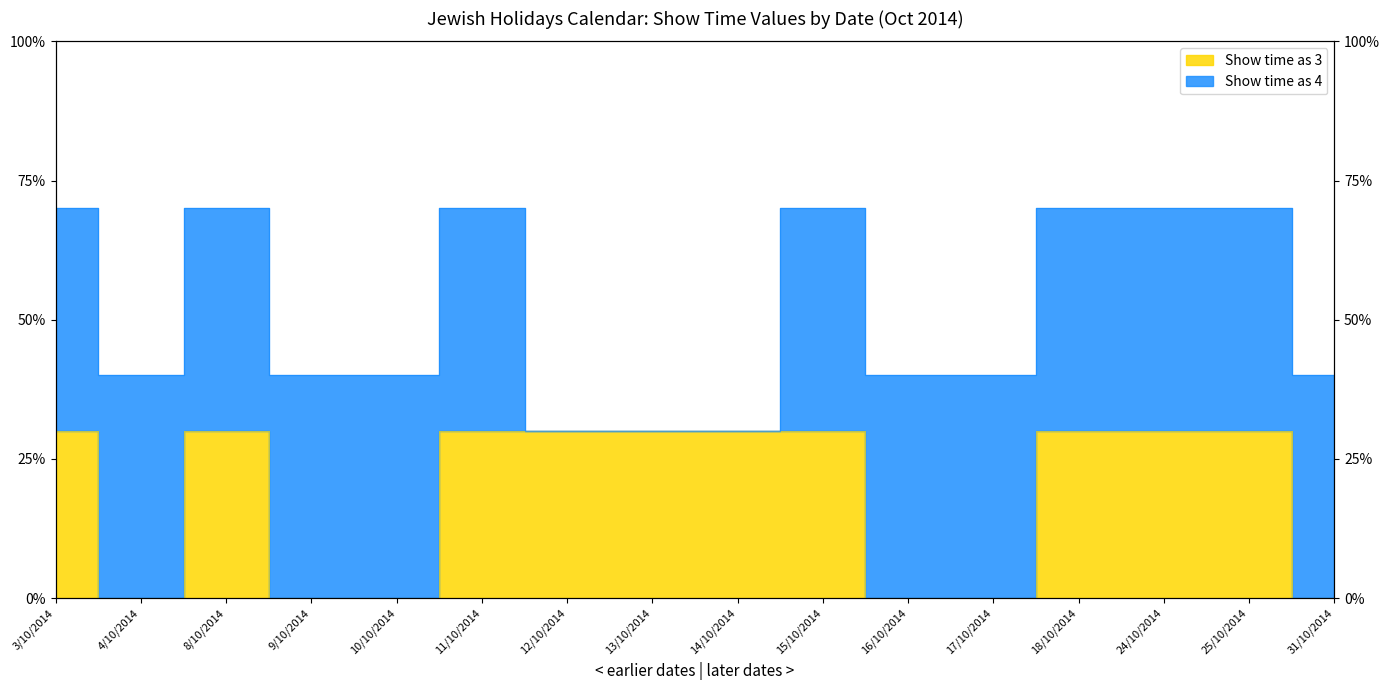

What is the label of the 9th point from the left?

14/10/2014